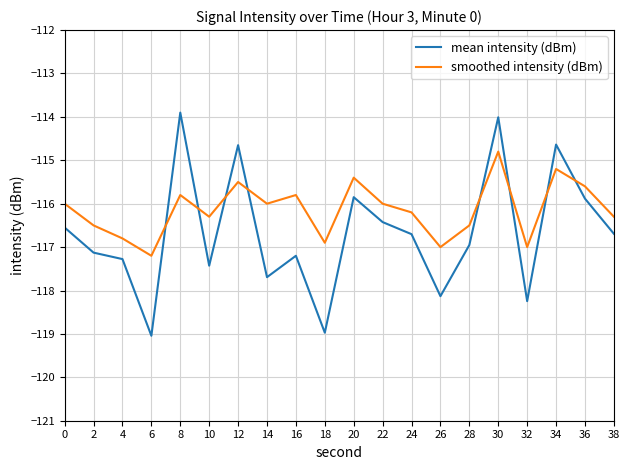

Is the value of smoothed intensity (dBm) at 38 greater than the value of mean intensity (dBm) at 12?

No